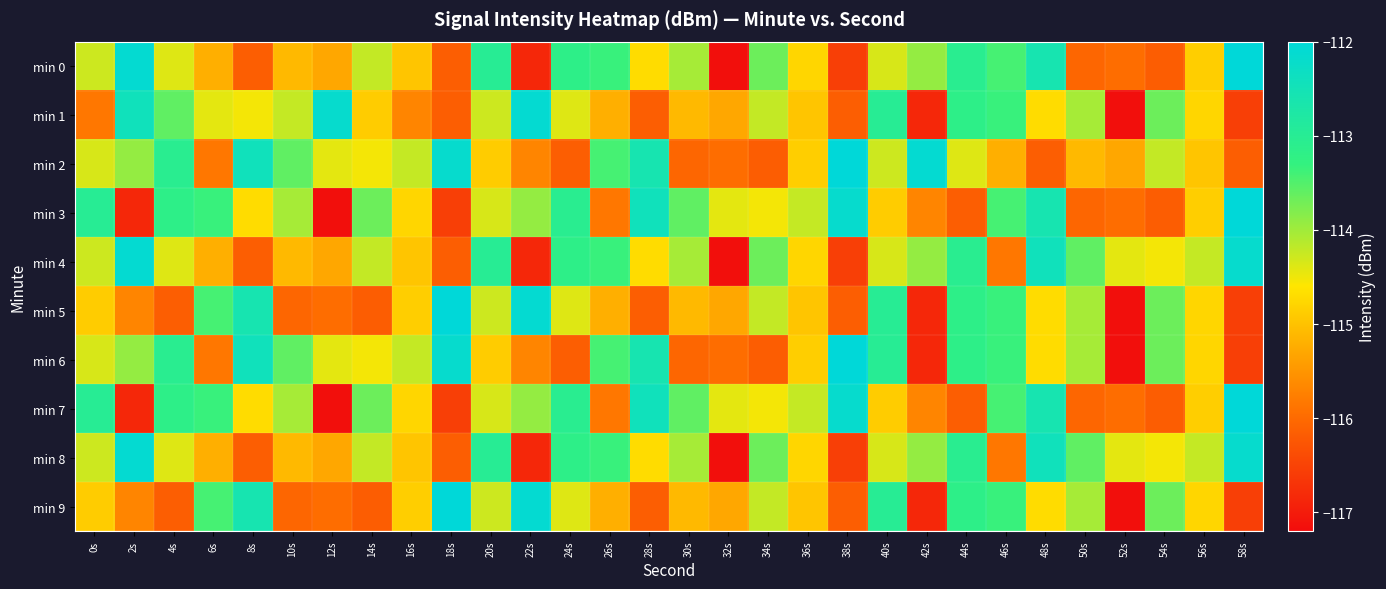

Which category has the highest value across all series?

58s